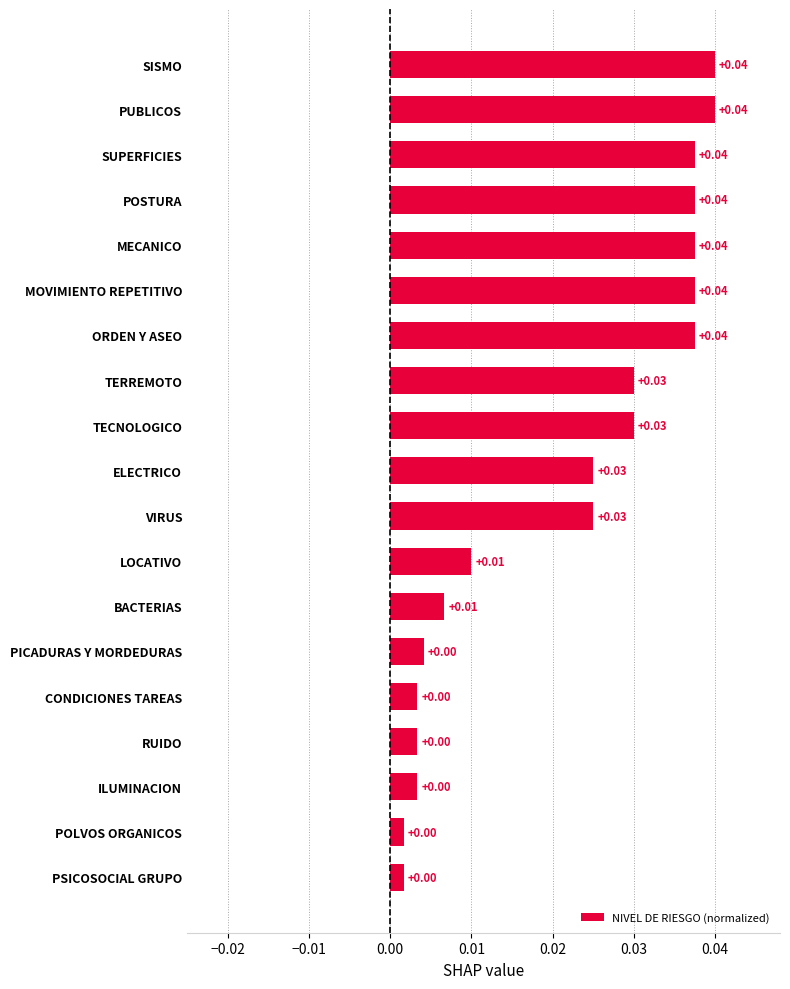

What is the label of the 5th bar from the top?

MECANICO